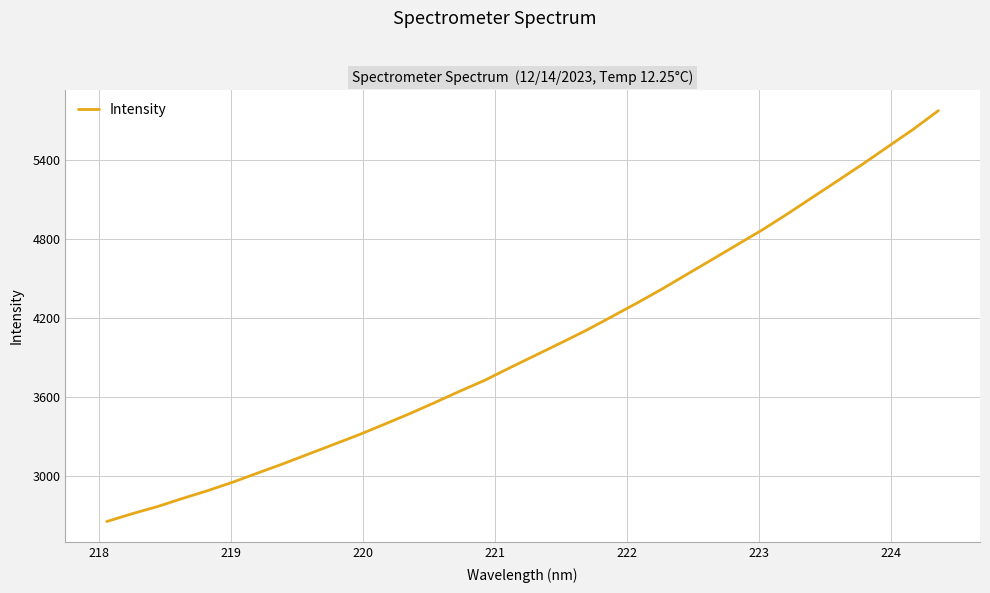

What is the minimum value shown in the chart?

2655.7